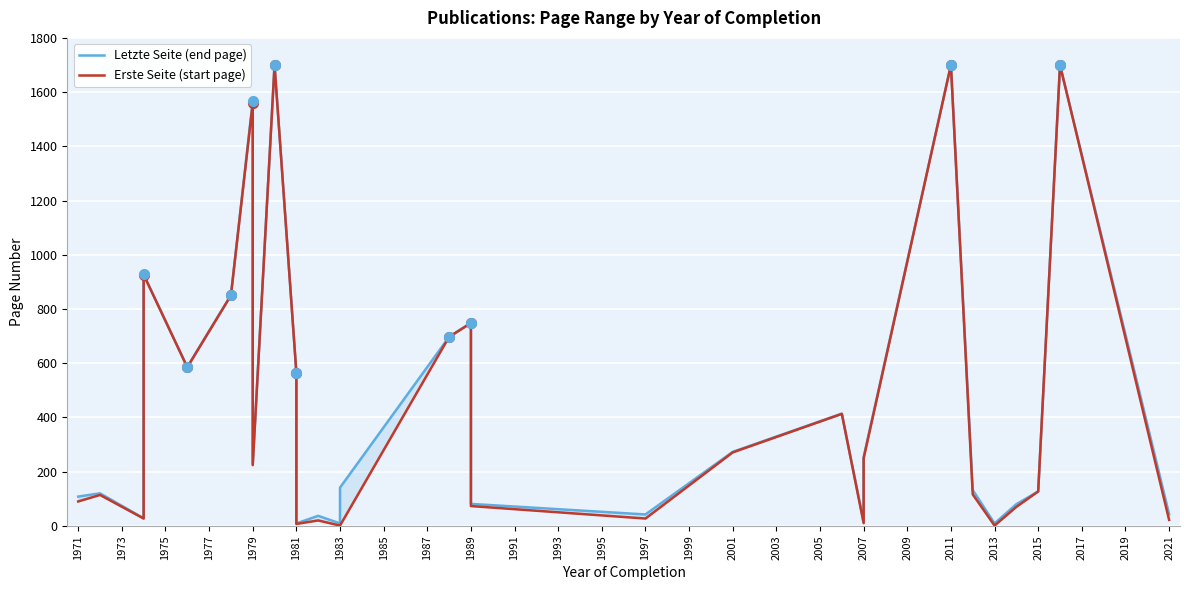

At how many categories does at least one series exceed 702?

7